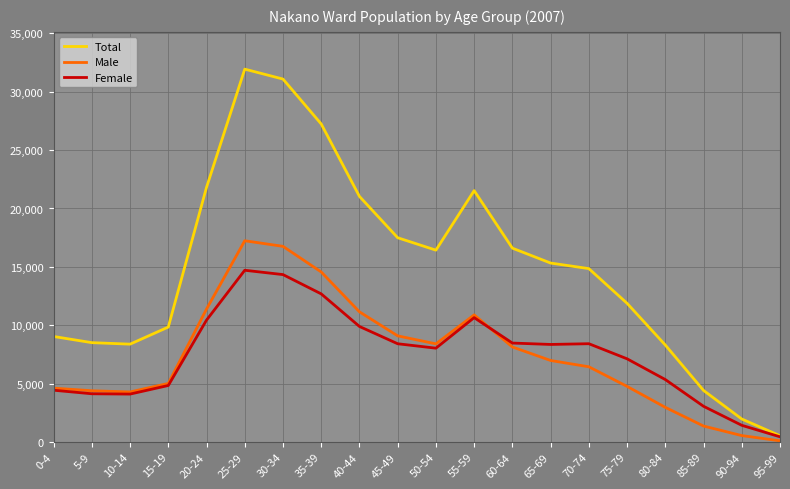

Which category has the lowest value in the Total series?

95-99